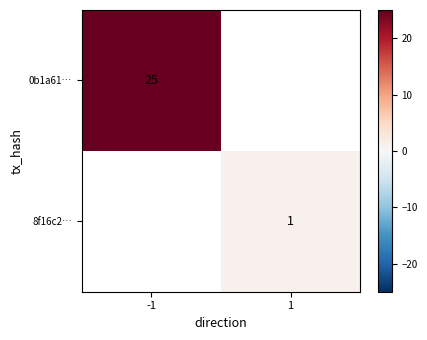

The 8f16c2… series shows 2 at 1. True or false?

False